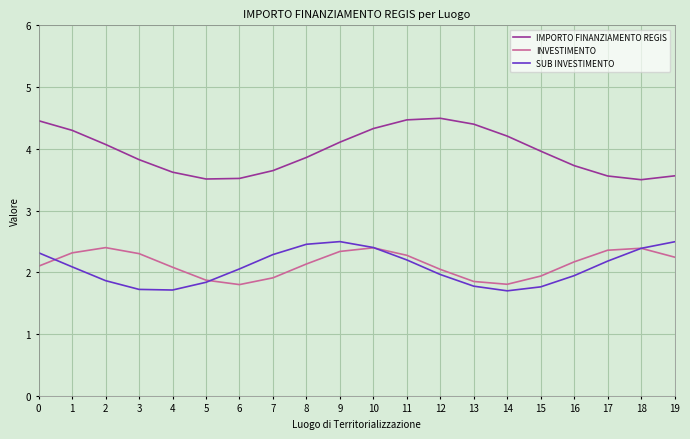

What is the difference between the second highest and minimum values in the INVESTIMENTO series?

0.6